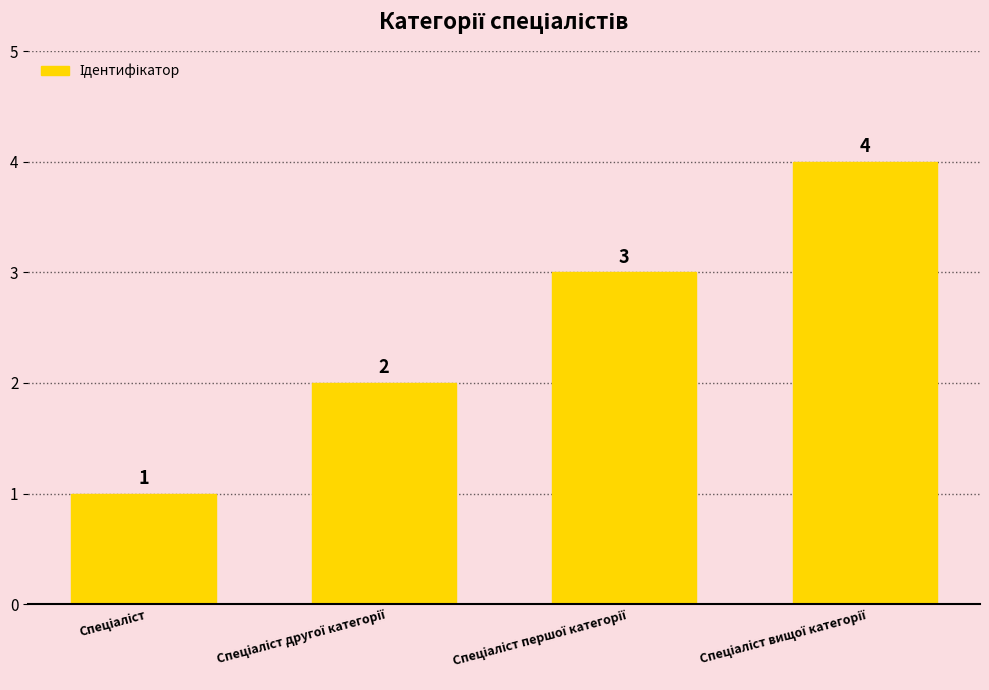

What is the difference between the maximum and minimum values?

3